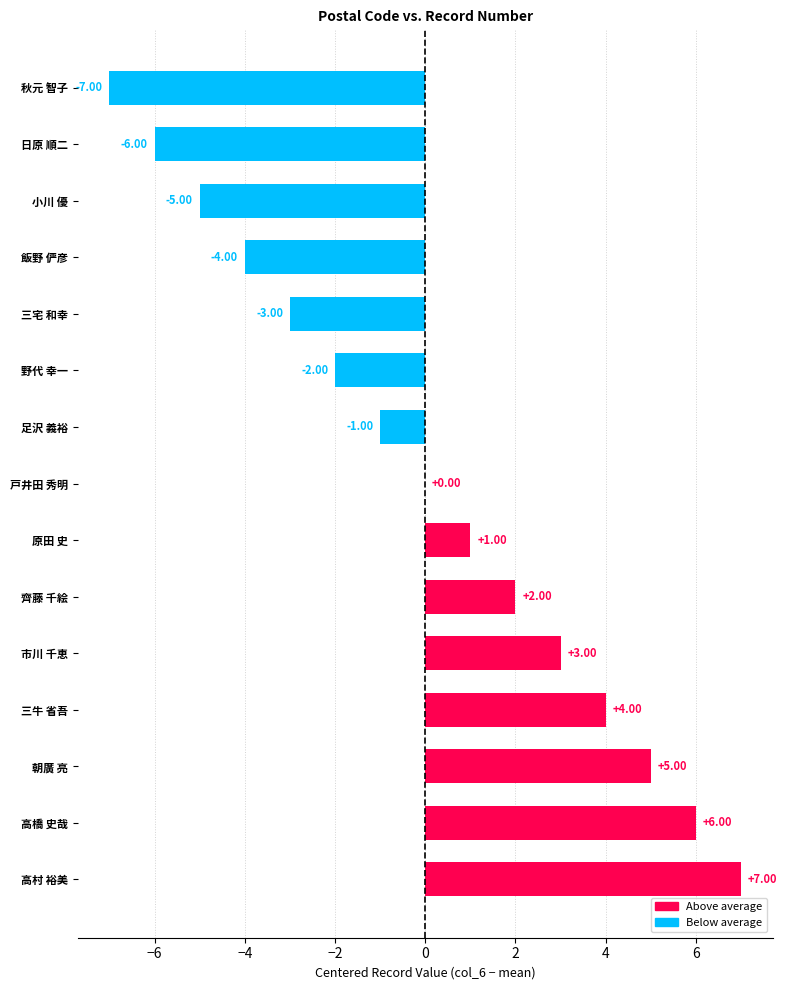

What is the change in value from 戸井田 秀明 to 朝廣 亮?

+5